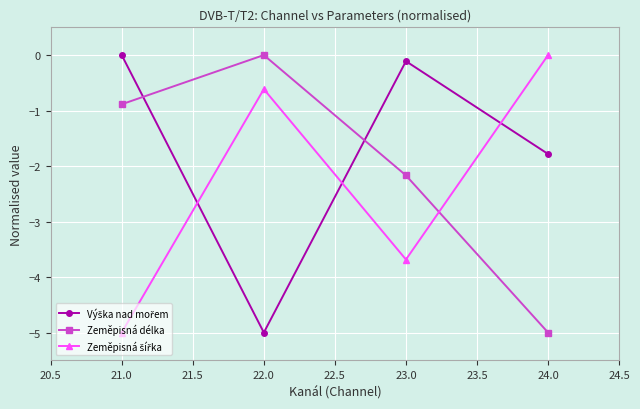

What is the total value across all series at 24.0?

-6.8